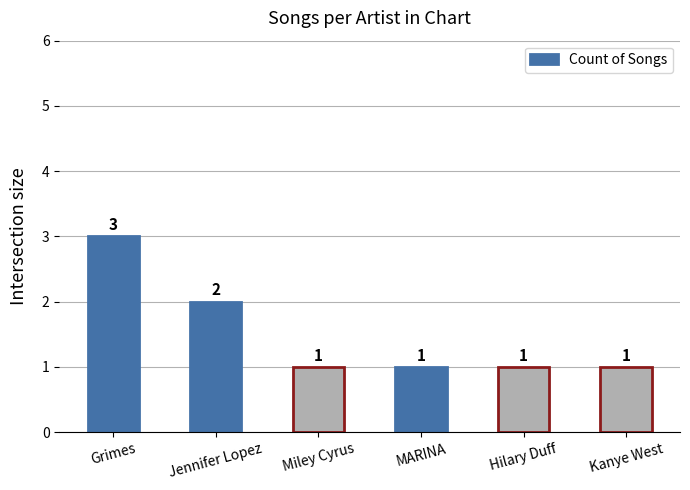

What is the smallest value displayed?

1